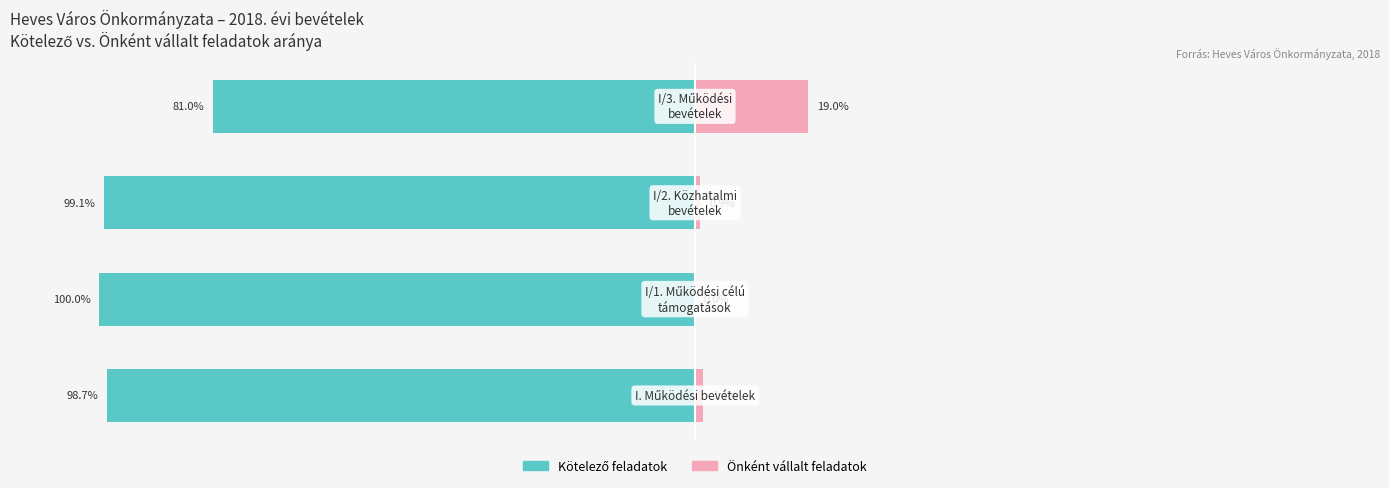

Rank the series at 1 from lowest to highest value.

Kötelező feladatok, Önként vállalt feladatok